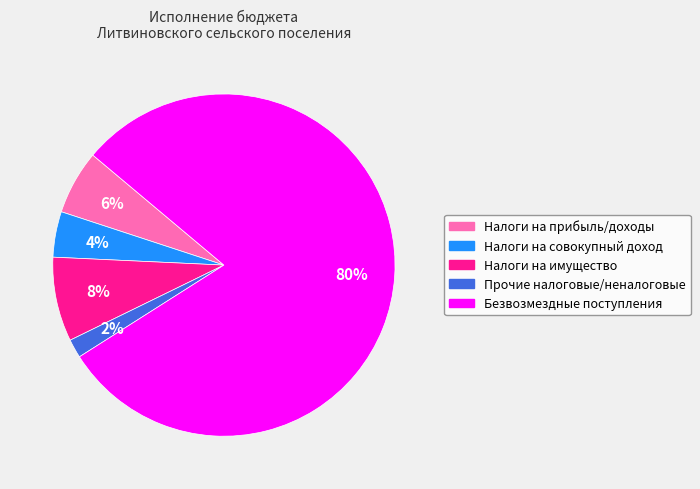

Is it true that Безвозмездные поступления is 88% of the pie?

False